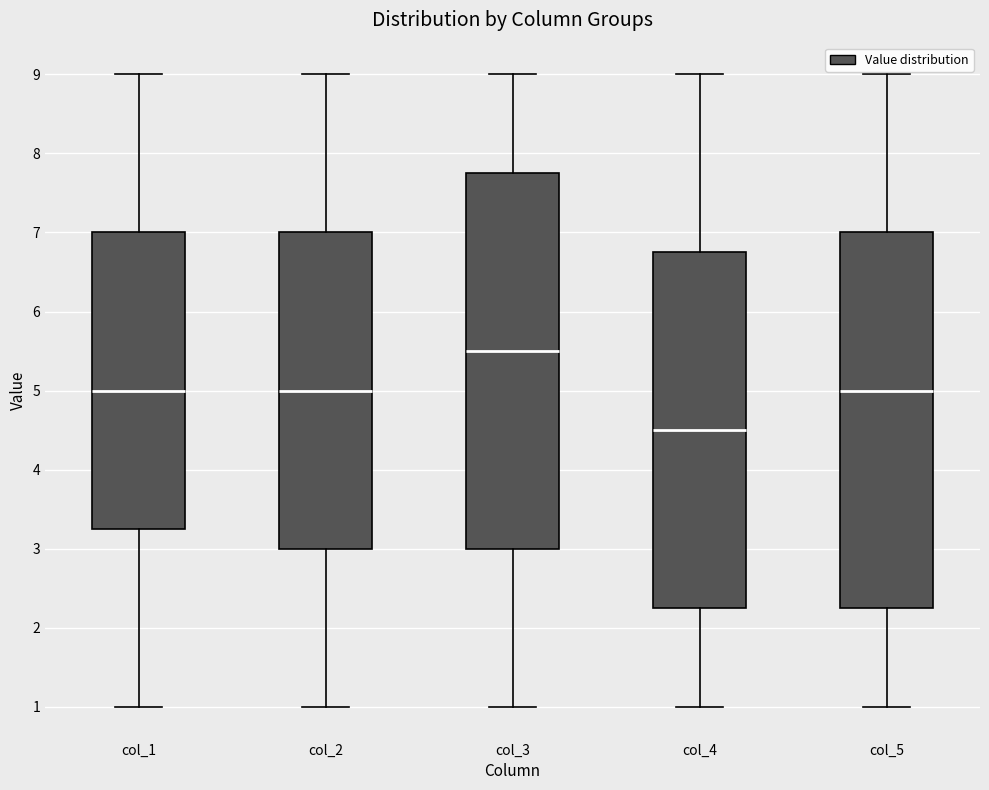

Reading left to right, transcribe this box plot: for each box, give where its median line is, the range the box spans, and where its two whiskers end, as read against the y-axis. The values are not printed on the chart, so give them approximately, as read against the axis.

col_1: median 5.0, box 3.3 to 7.0, whiskers 1.0 to 9.0
col_2: median 5.0, box 3.0 to 7.0, whiskers 1.0 to 9.0
col_3: median 5.5, box 3.0 to 7.8, whiskers 1.0 to 9.0
col_4: median 4.5, box 2.3 to 6.8, whiskers 1.0 to 9.0
col_5: median 5.0, box 2.3 to 7.0, whiskers 1.0 to 9.0